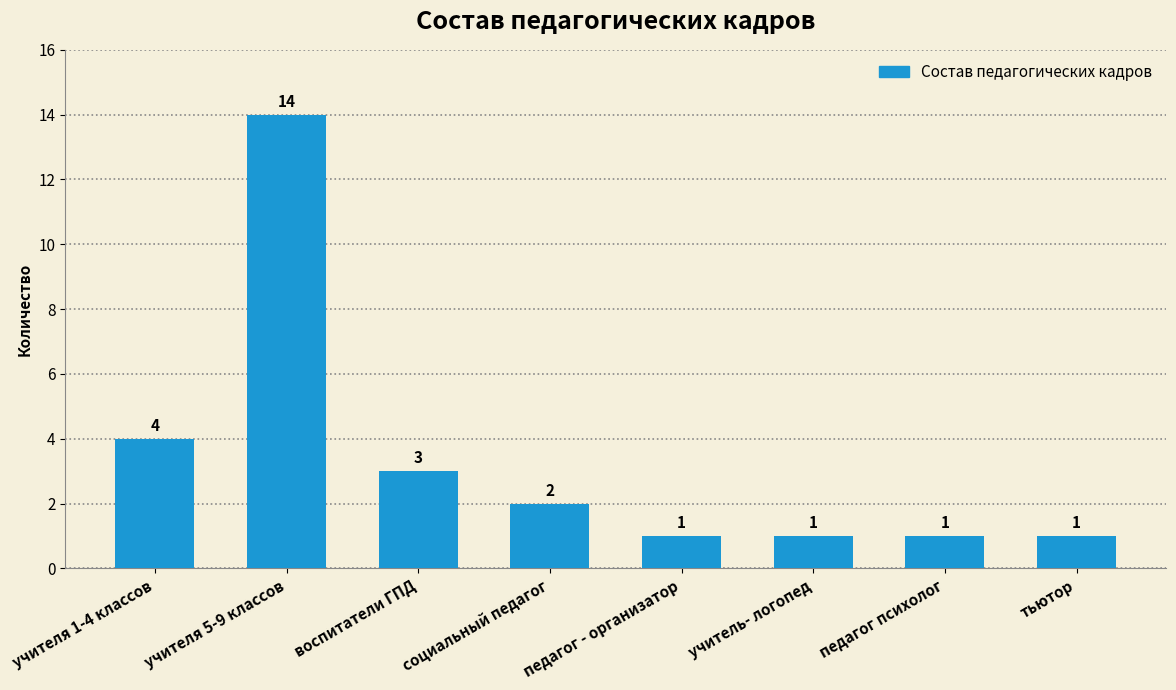

What is the average value?

3